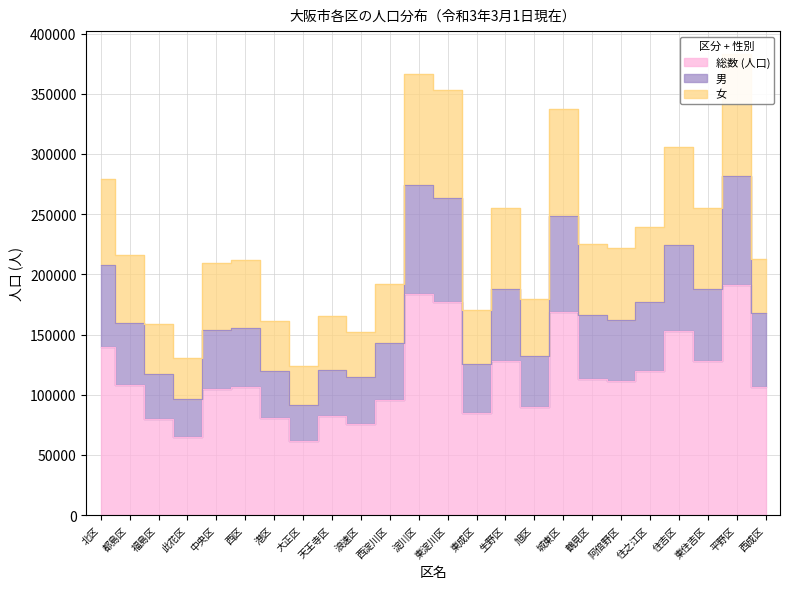

True or false: 総数 (人口) and 女 cross at least once.

False